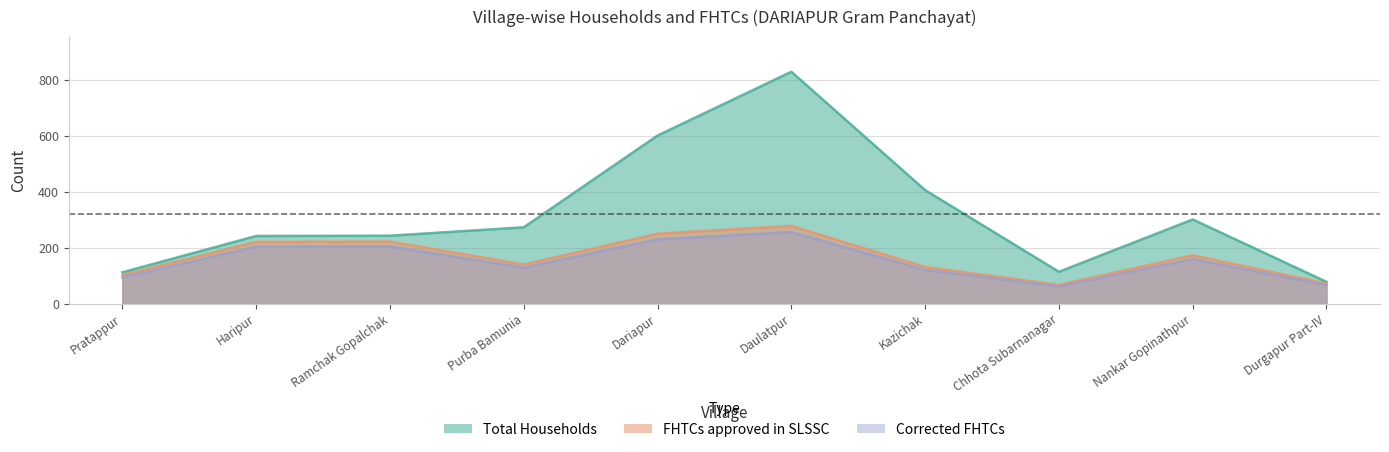

Rank the series by their maximum value, from lowest to highest.

Corrected FHTCs, FHTCs approved in SLSSC, Total Households